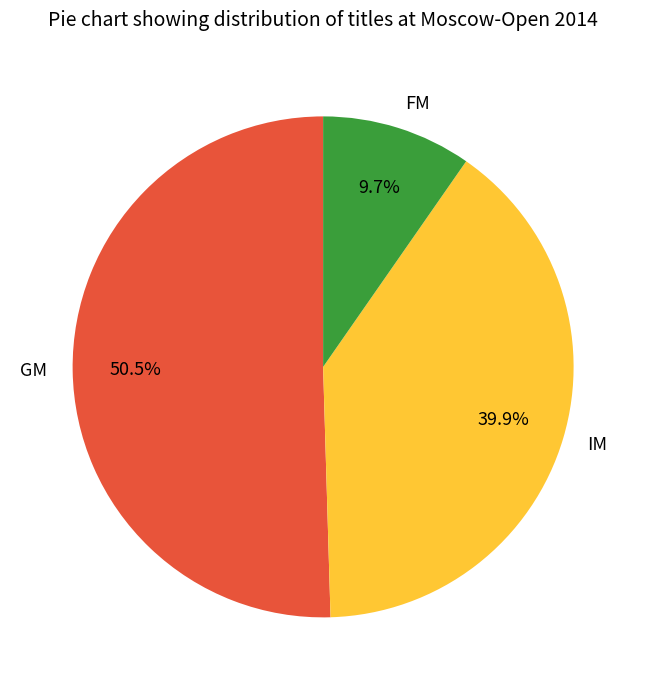

Which slice is the smallest?

FM